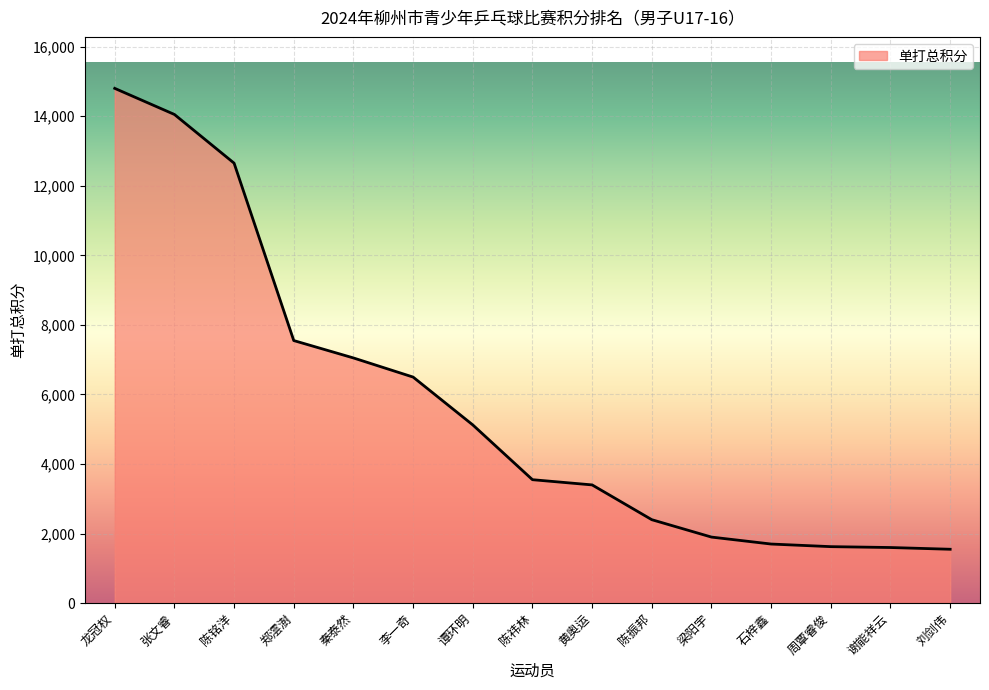

True or false: the data shows 2983 at 张文睿.

False